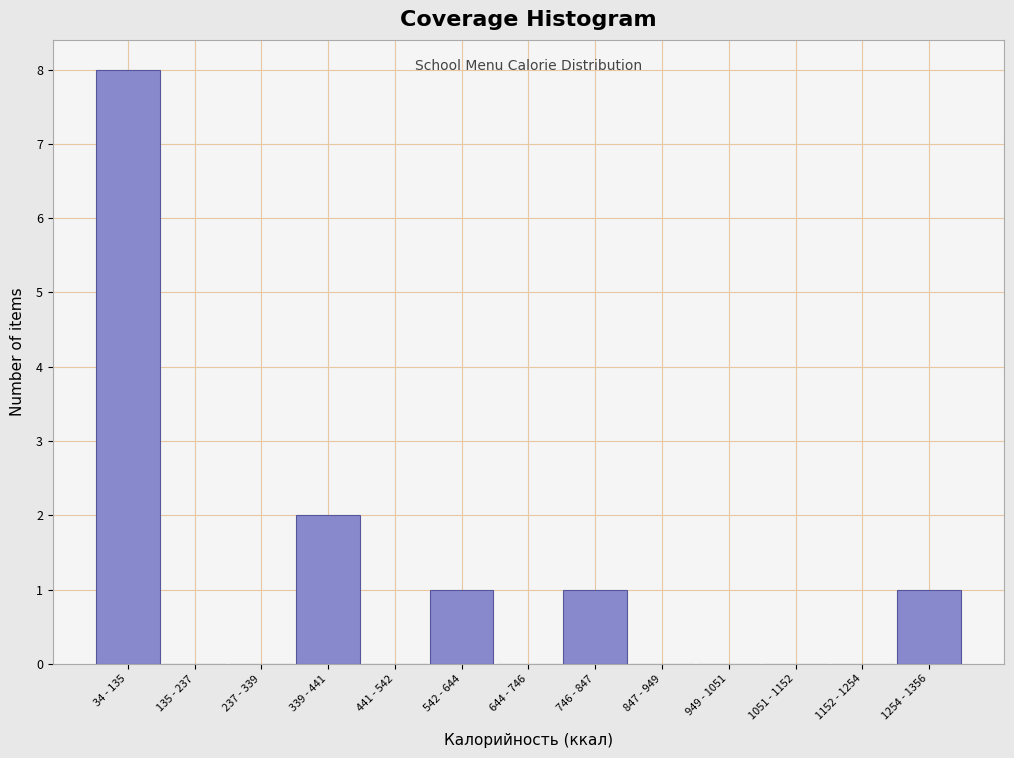

Reading right to left, list all the values displayed in this chart.

1254 - 1356=1	1152 - 1254=0	1051 - 1152=0	949 - 1051=0	847 - 949=0	746 - 847=1	644 - 746=0	542 - 644=1	441 - 542=0	339 - 441=2	237 - 339=0	135 - 237=0	34 - 135=8